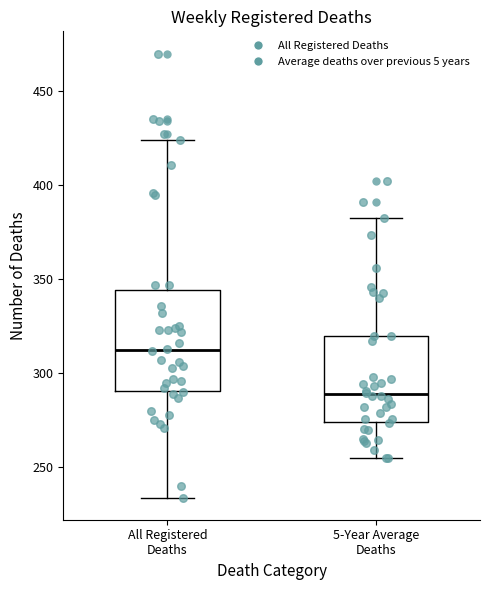

Reading left to right, transcribe this box plot: for each box, give where its median line is, the range the box spans, and where its two whiskers end, as read against the y-axis. The values are not printed on the chart, so give them approximately, as read against the axis.

All Registered Deaths: median 315, box 290 to 345, whiskers 235 to 425
5-Year Average Deaths: median 290, box 275 to 320, whiskers 255 to 385